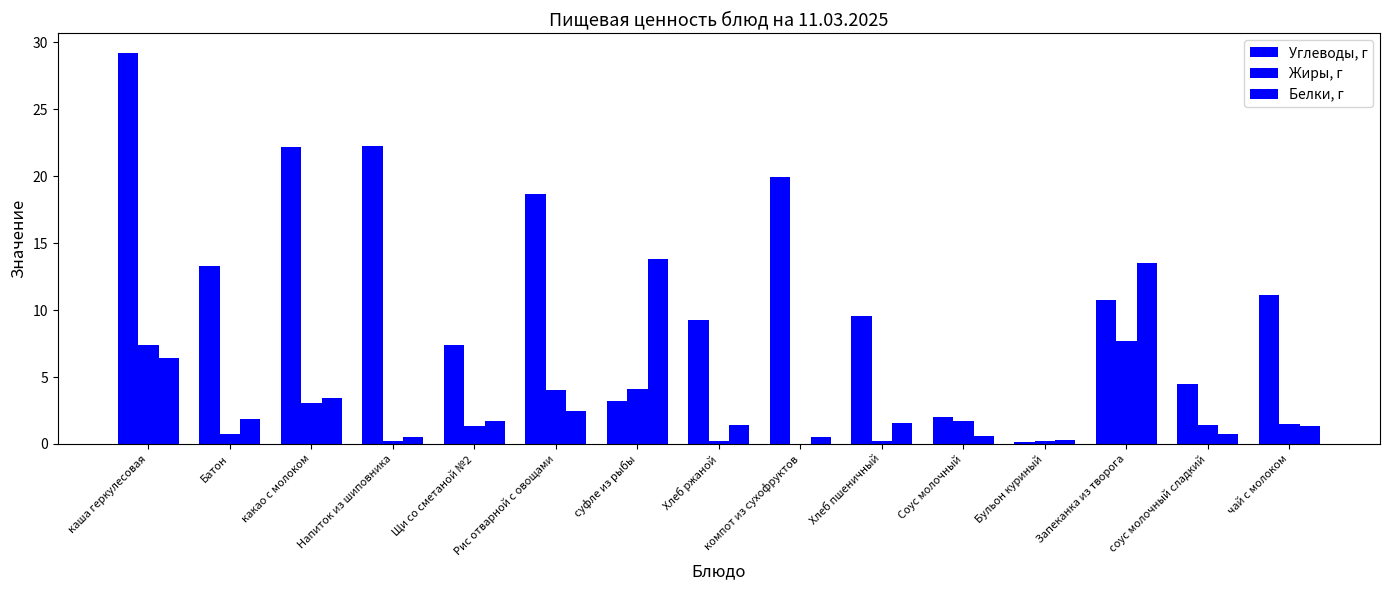

What is the sum of all Жиры, г values?

33.9